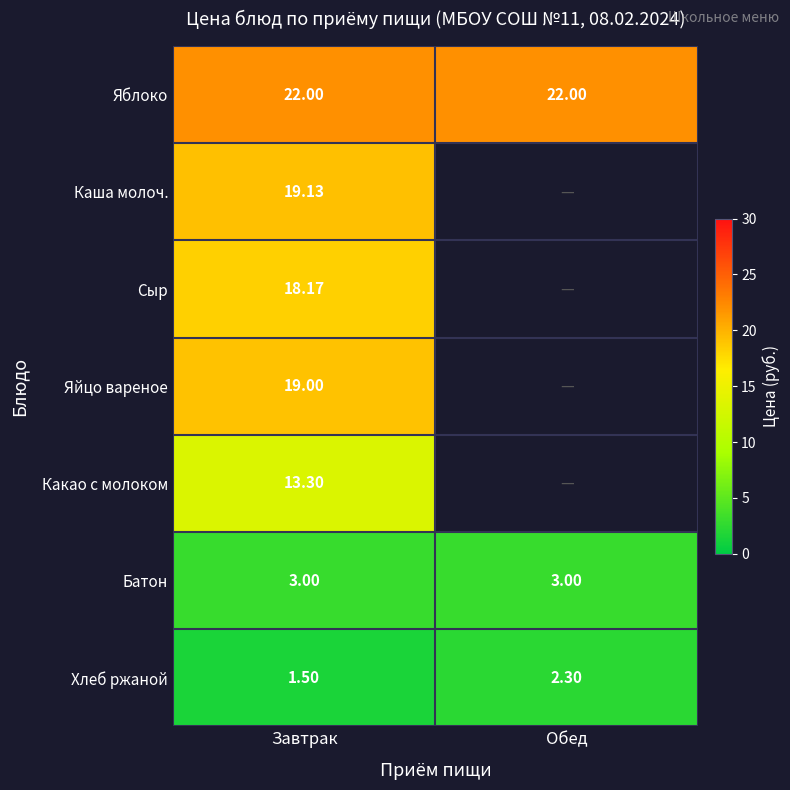

Count the number of data series in this chart.

7